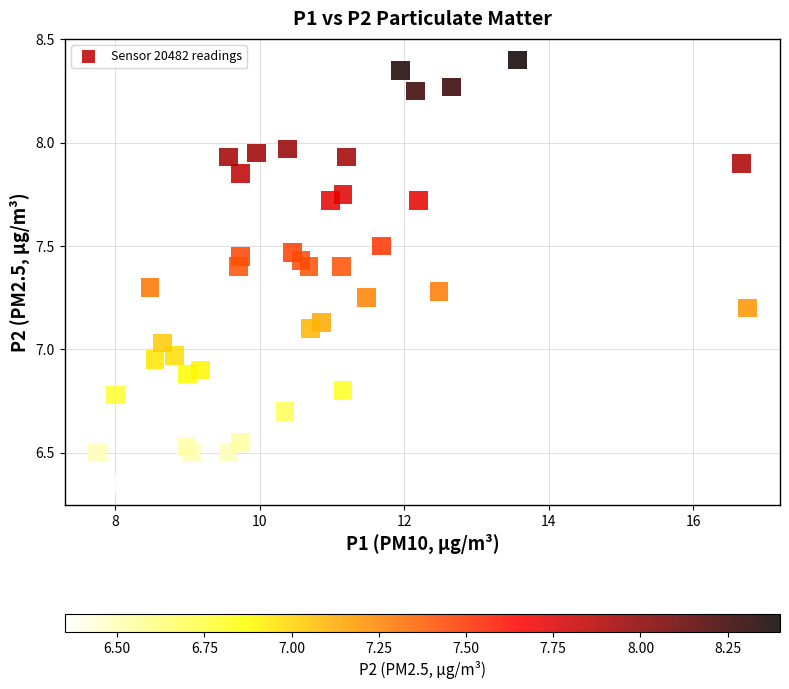

What is the range of X values (max minus min)?

9.0